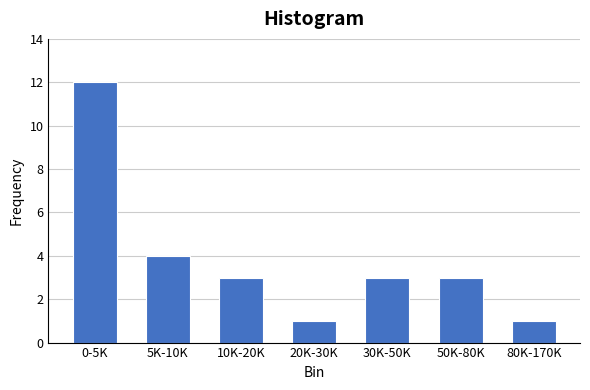

Reading left to right, list all the values displayed in this chart.

12	4	3	1	3	3	1